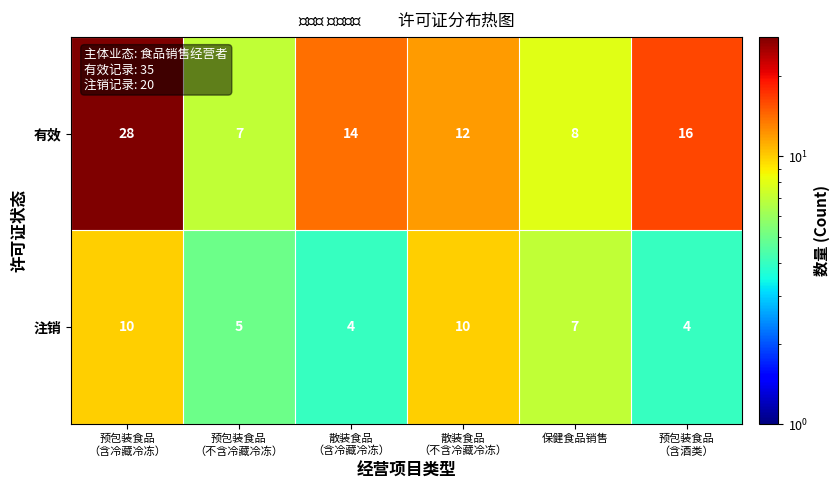

What is the spread (max minus min) of values at 预包装食品
（不含冷藏冷冻）?

2